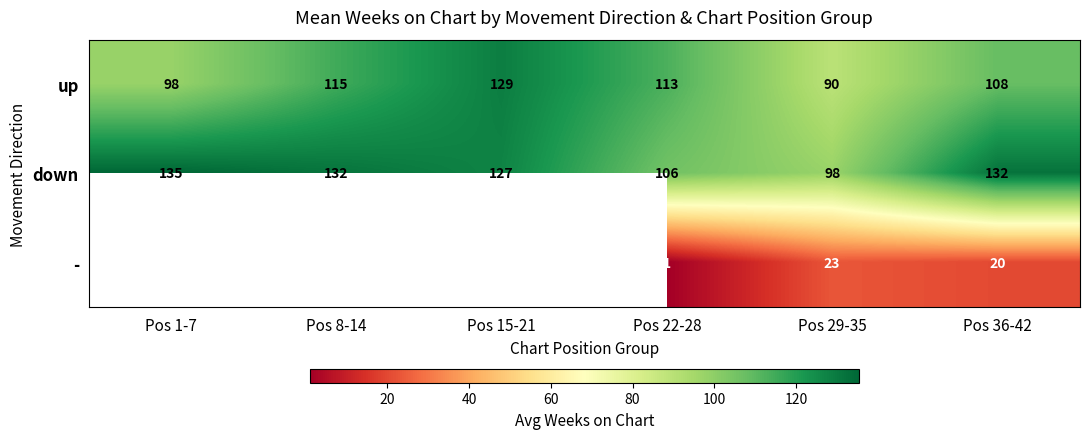

At Pos 36-42, list the series in order from smallest to largest.

-, up, down